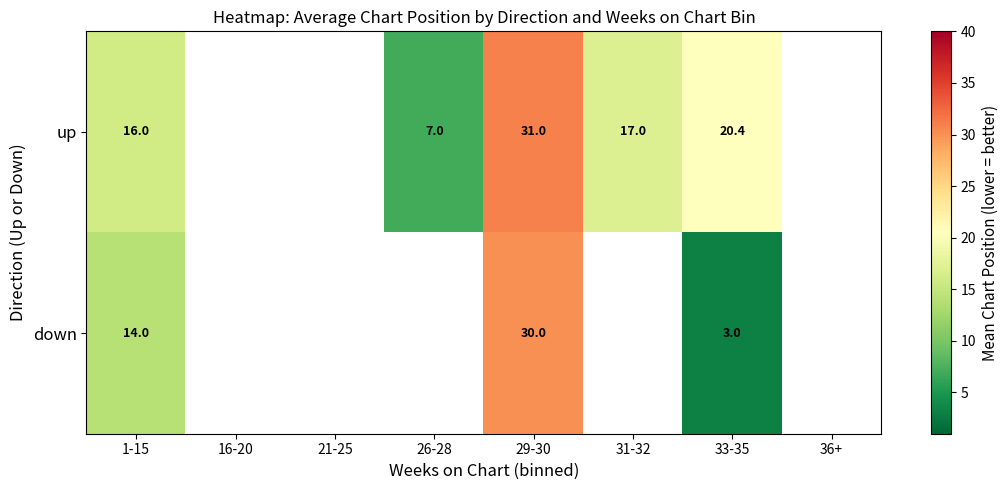

True or false: up has a value of 4.6 at 1-15.

False